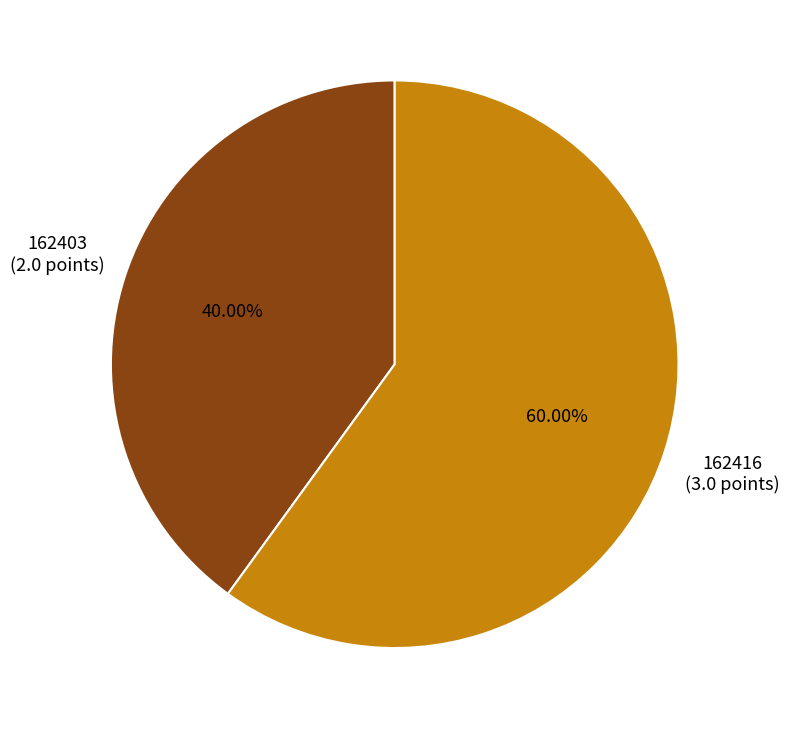

Is there a majority slice in this chart?

Yes